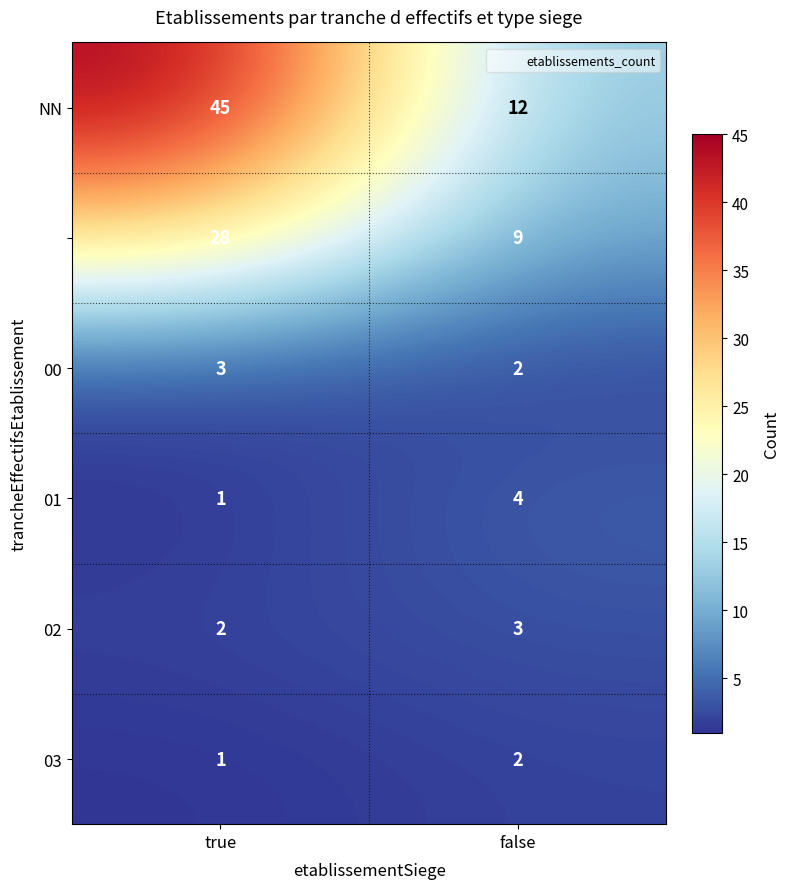

What is the spread (max minus min) of values at true?

44